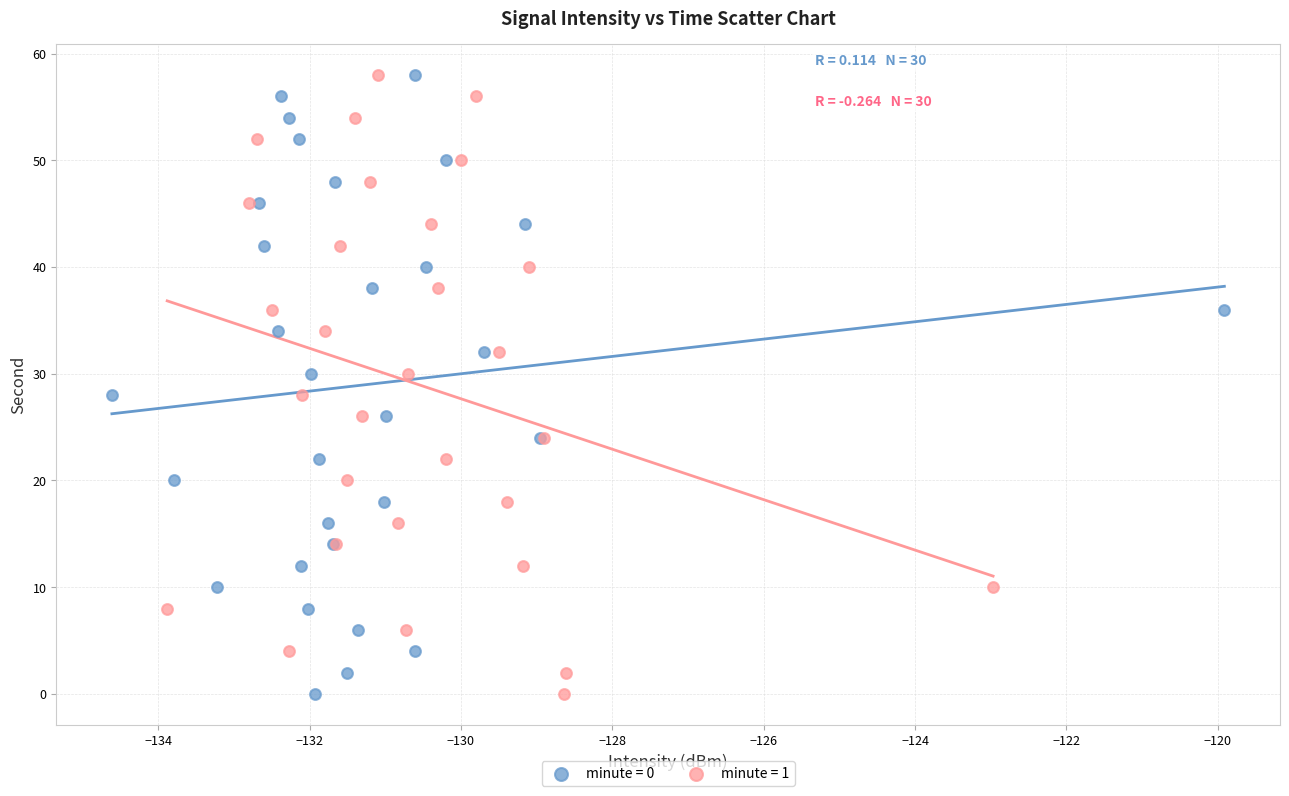

What are all the series names shown in the legend?

minute = 0, minute = 1